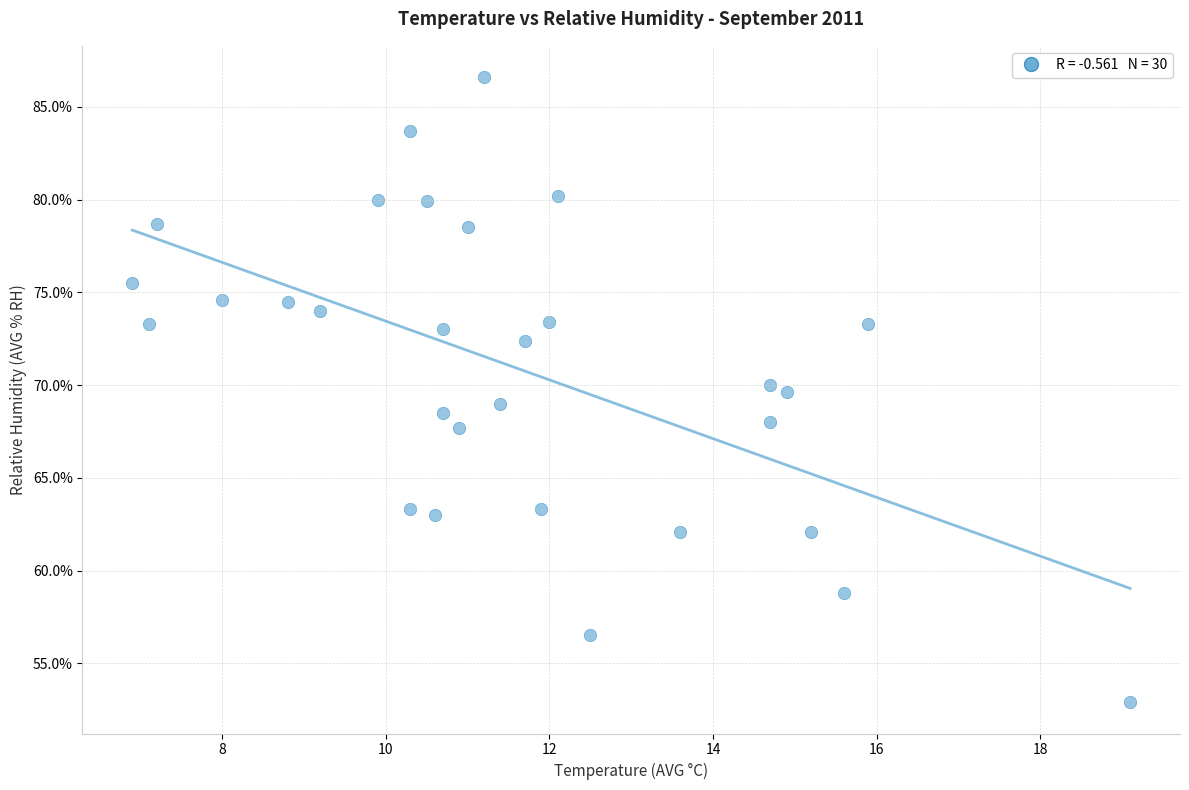

What is the range of X values (max minus min)?

12.2